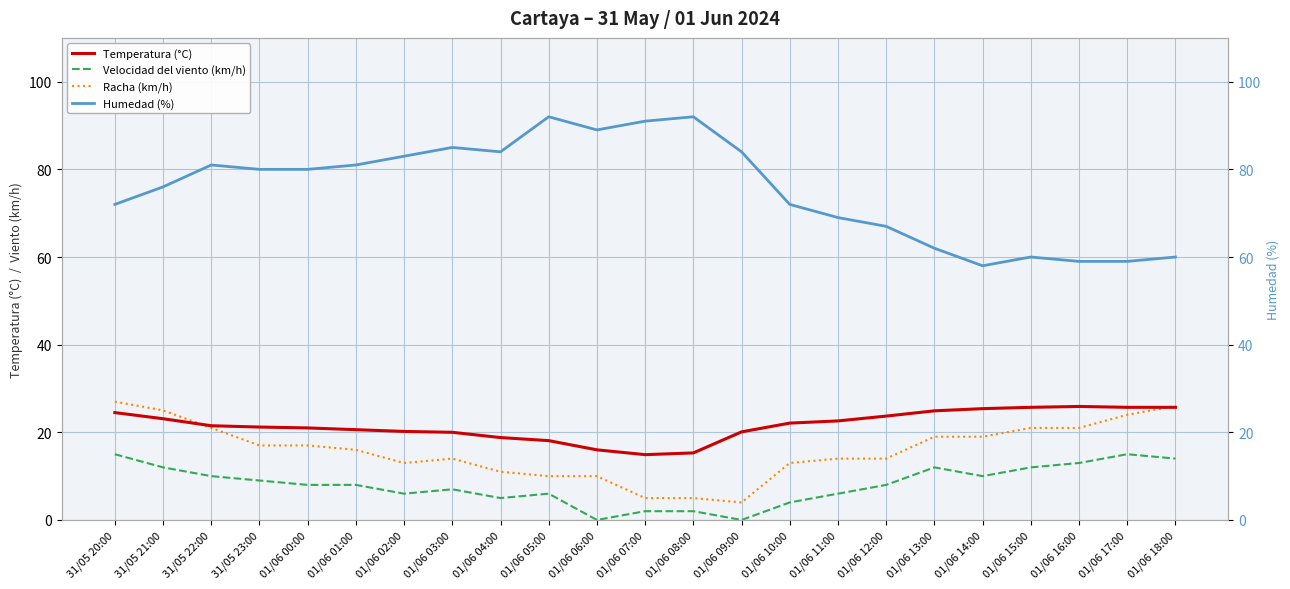

What is the difference between the highest and lowest values at 01/06 06:00?

89.0